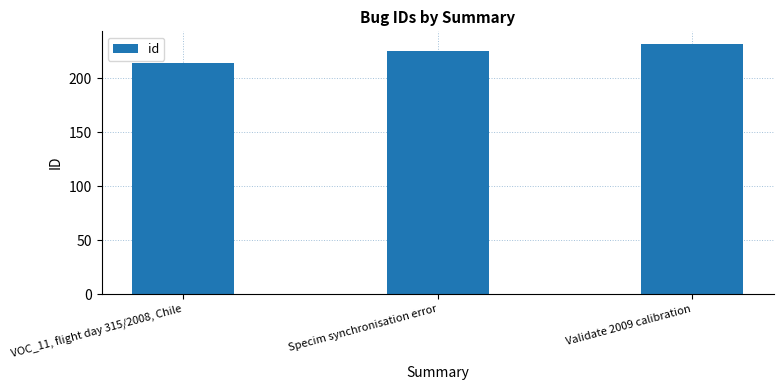

The chart shows a value of 138 at Specim synchronisation error. True or false?

False